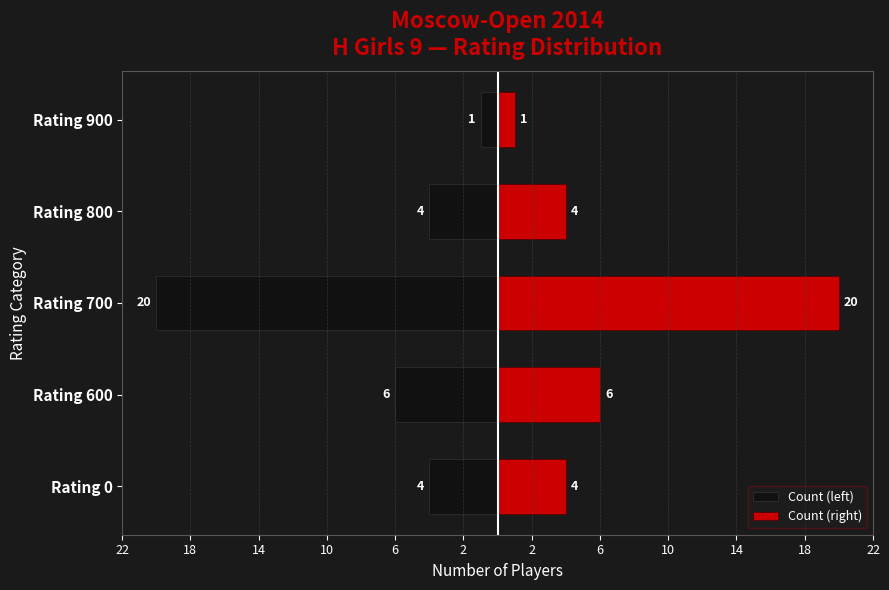

What is the greatest value displayed?

20